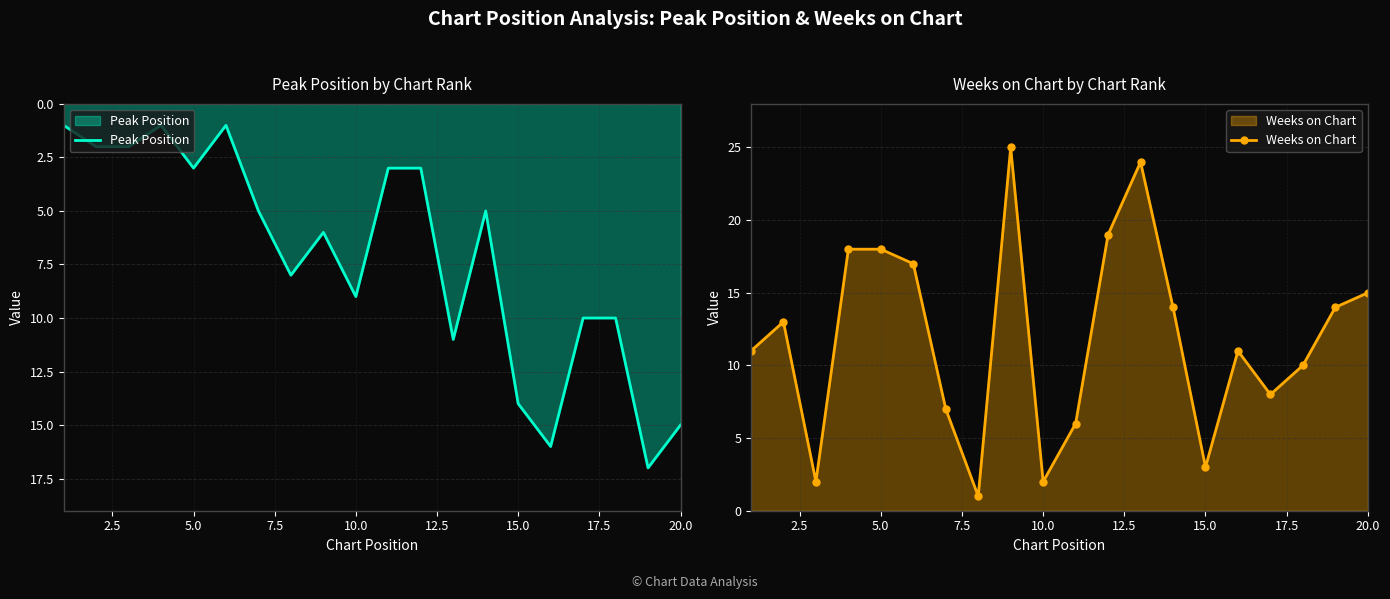

Reading right to left, extract all data points from this chart.

Peak Position: 15	17	10	10	16	14	5	11	3	3	9	6	8	5	1	3	1	2	2	1
Weeks on Chart: 15	14	10	8	11	3	14	24	19	6	2	25	1	7	17	18	18	2	13	11